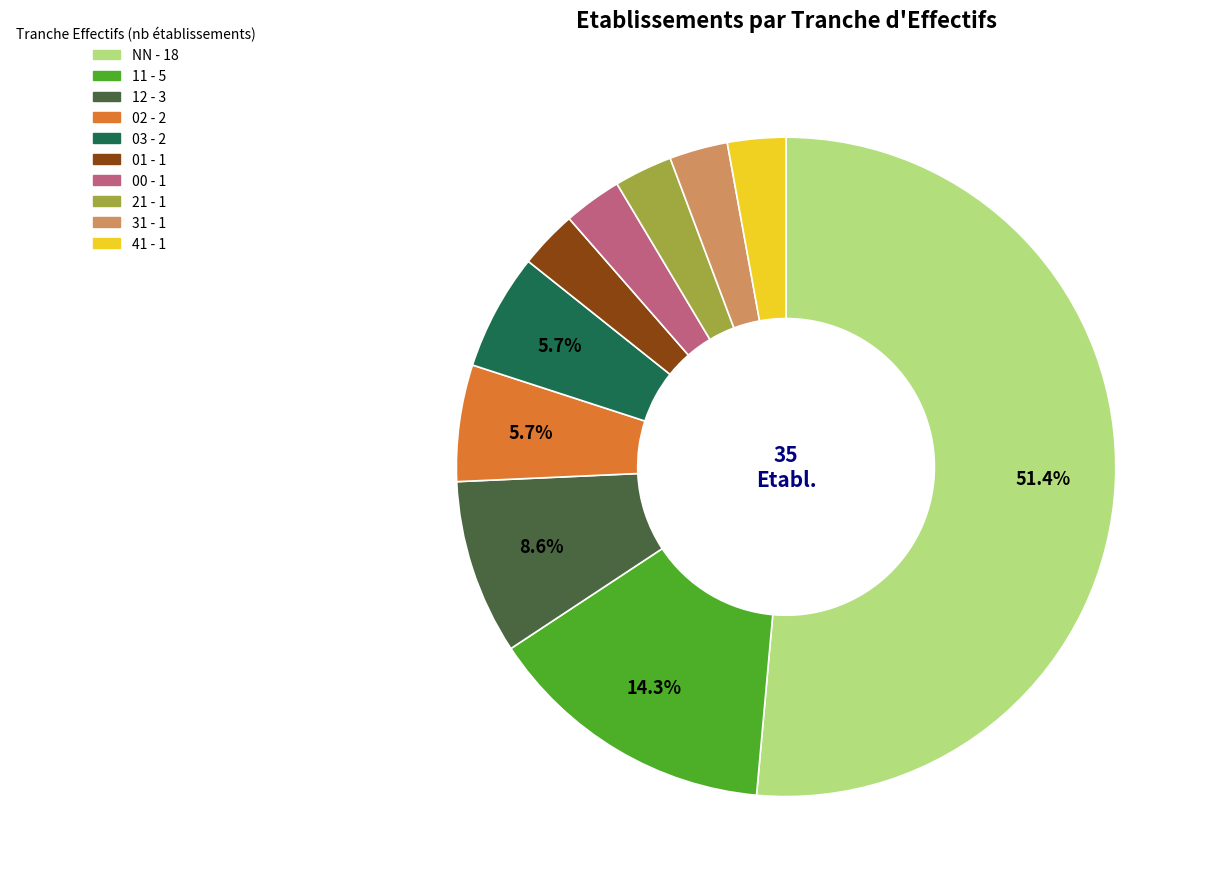

What is the ratio of the value at 11 to the value at 12?

1.7